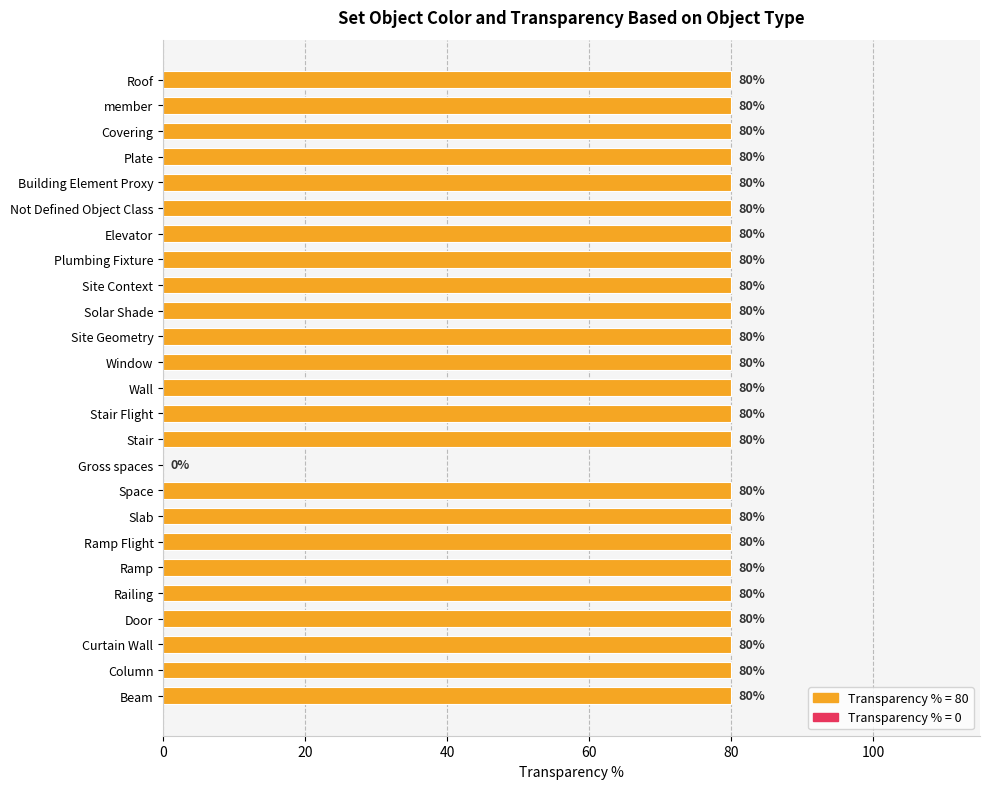

What is the ratio of the value at Curtain Wall to the value at Elevator?

1.0